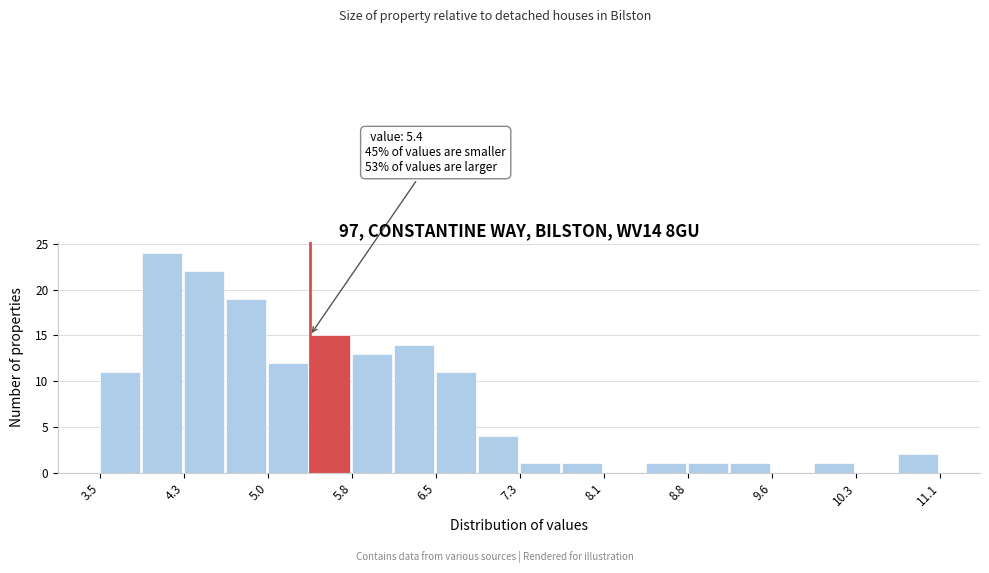

Read against the x-axis, roughly where is the centre of the tallest bar?

4.1